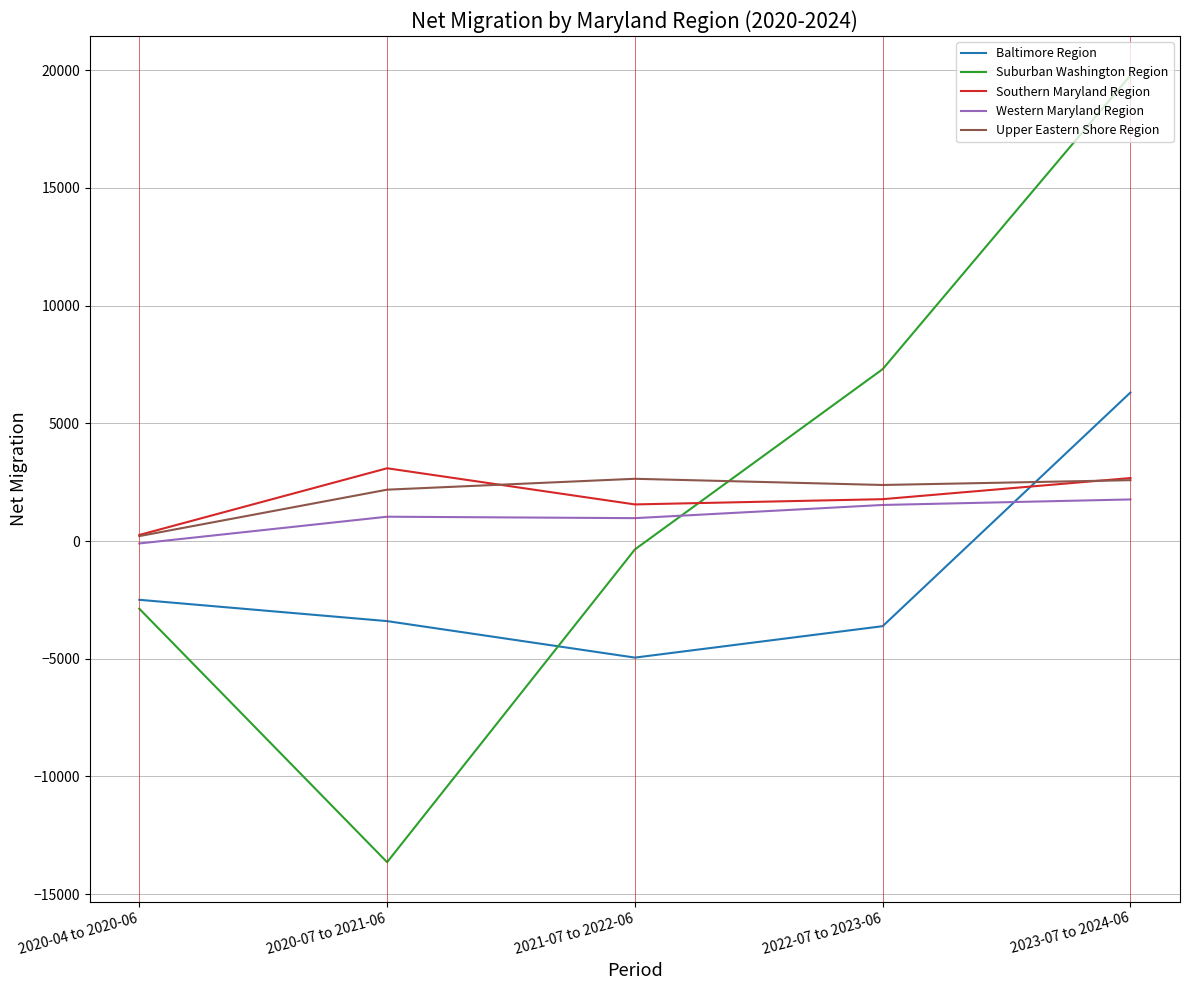

The Suburban Washington Region series shows -17818 at 2020-07 to 2021-06. True or false?

False